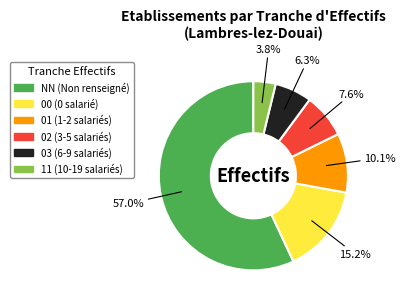

Which category has the biggest portion of the pie?

NN